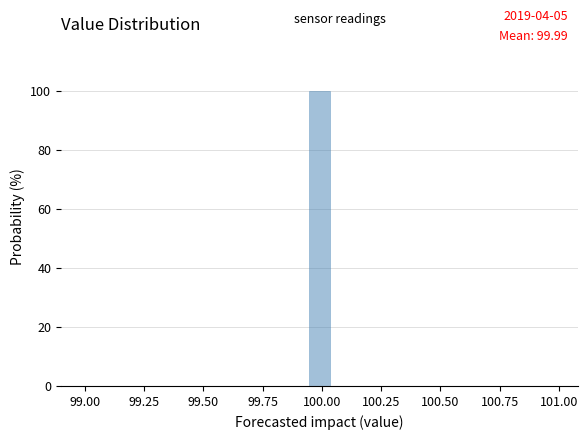

Read against the x-axis, roughly where is the centre of the tallest bar?

100.00